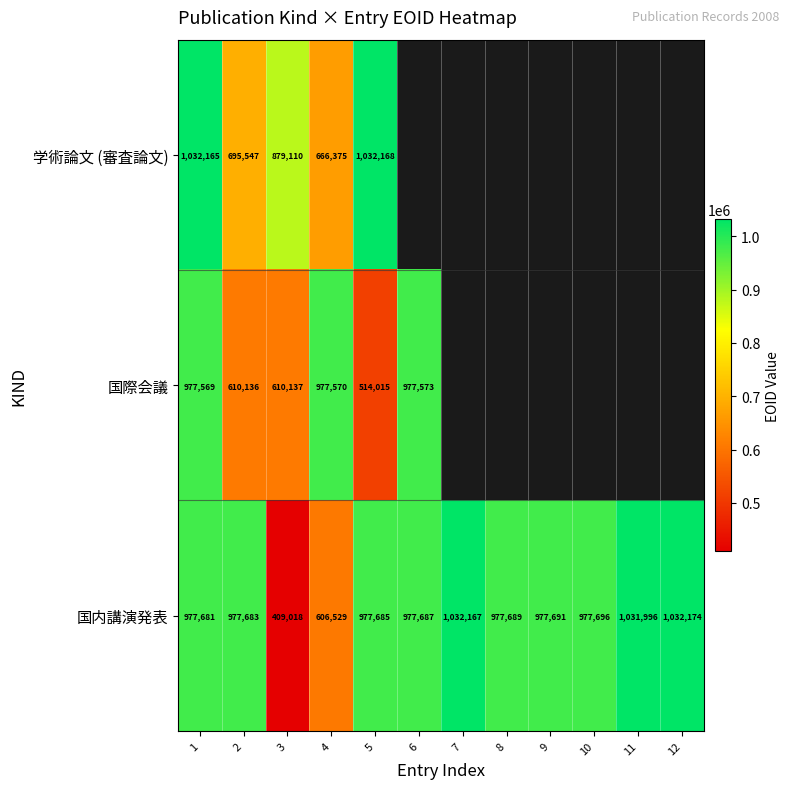

The value of 国内講演発表 at 6 is 1704488.9. True or false?

False